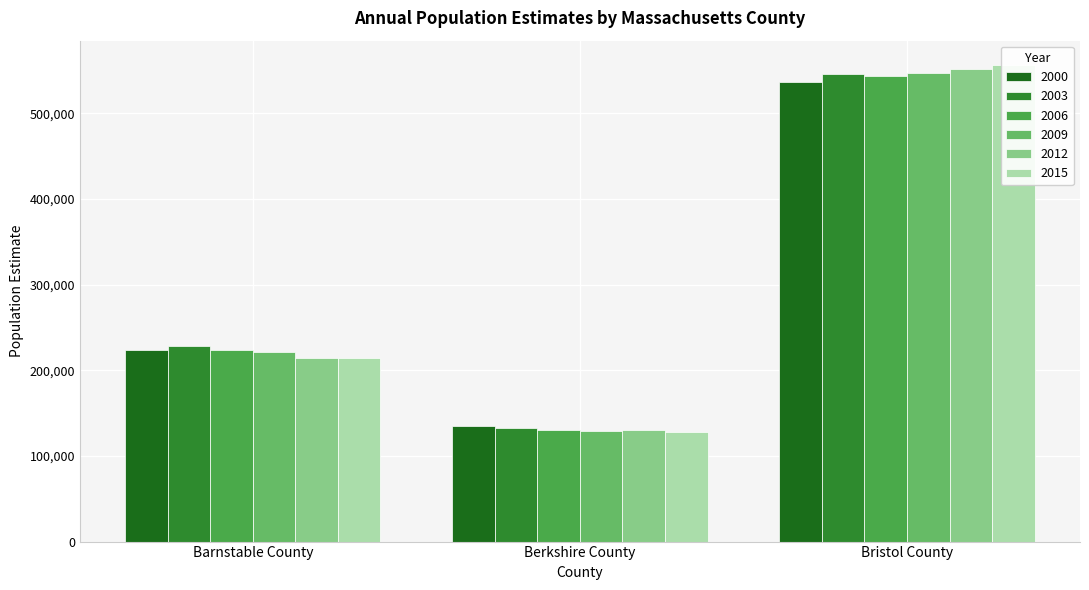

Which has a higher value, Barnstable County or Berkshire County?

Barnstable County